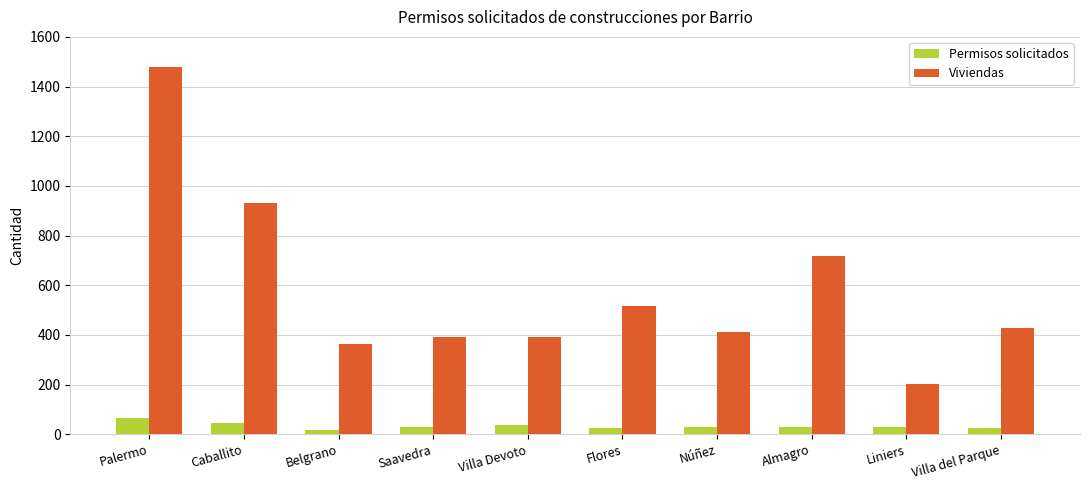

What is the value of the Permisos solicitados bar at the 4th from the left?

30